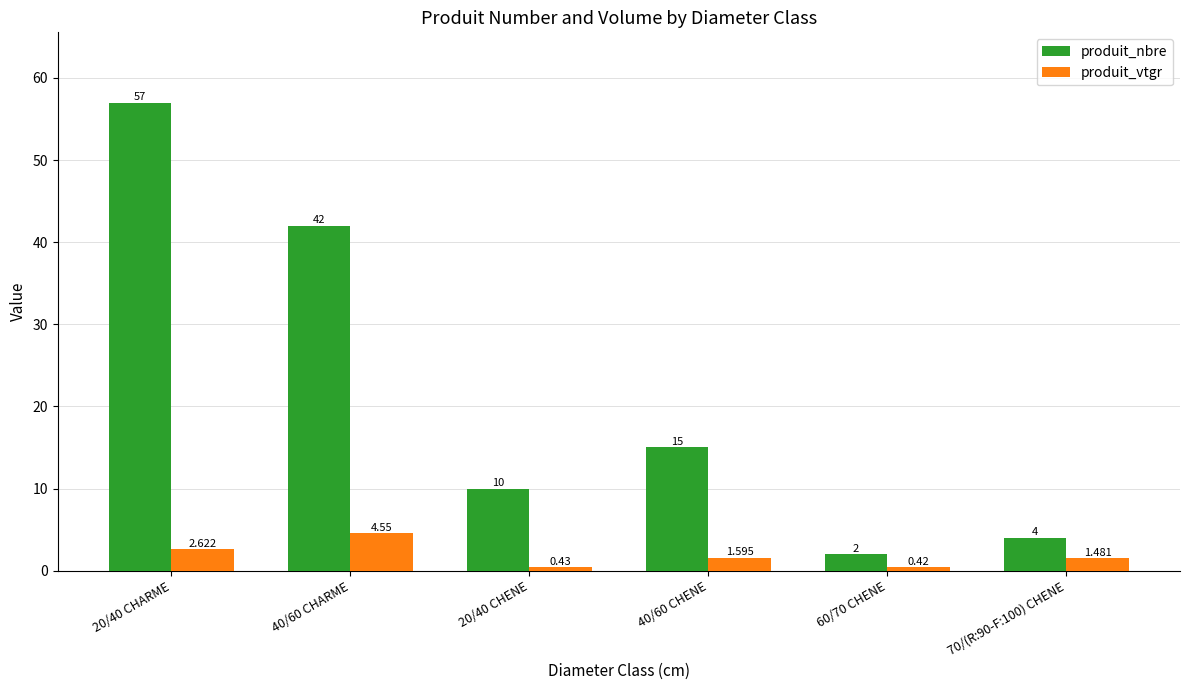

What is the greatest value displayed?

57.0